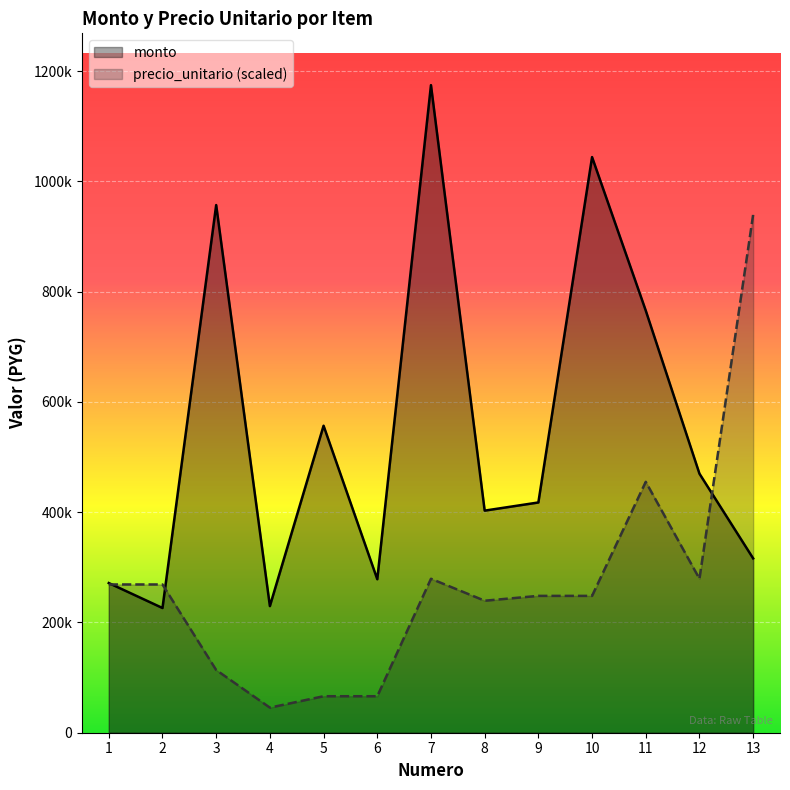

What is the maximum value shown in the chart?

1174500.0